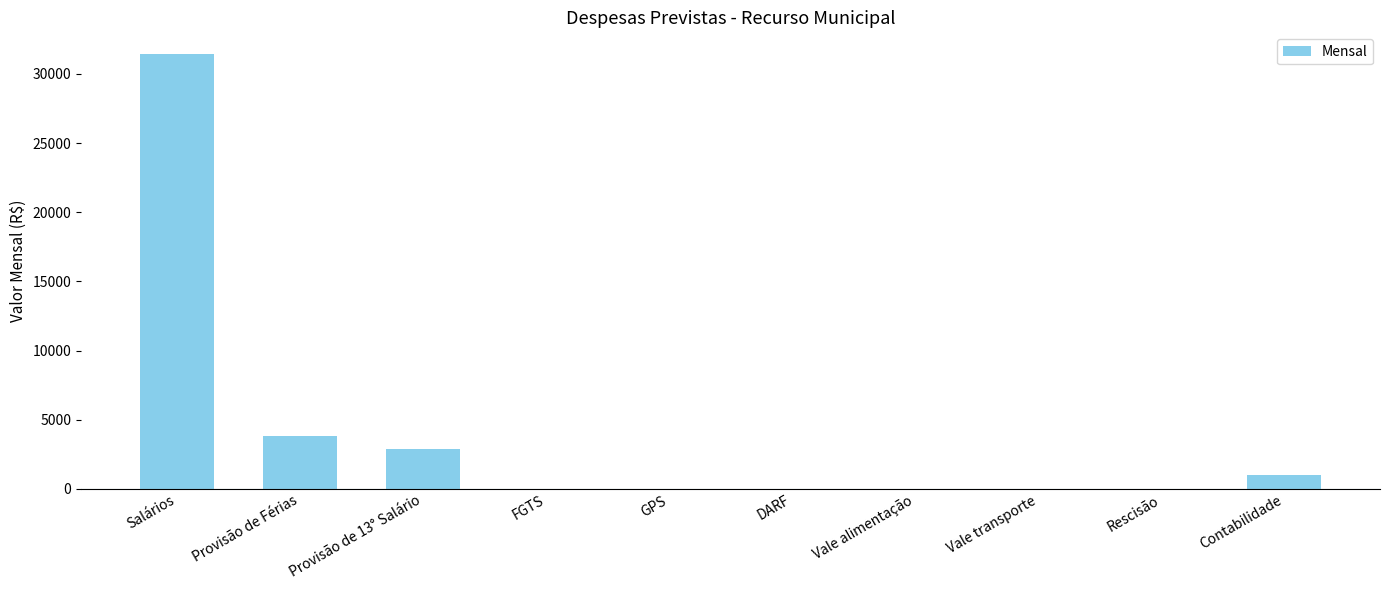

What is the sum of the values at Rescisão and Salários?

31432.9